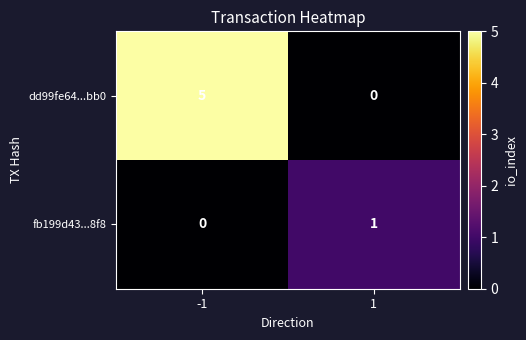

Reading left to right, list all the values displayed in this chart.

dd99fe64...bb0: -1=5	1=0
fb199d43...8f8: -1=0	1=1